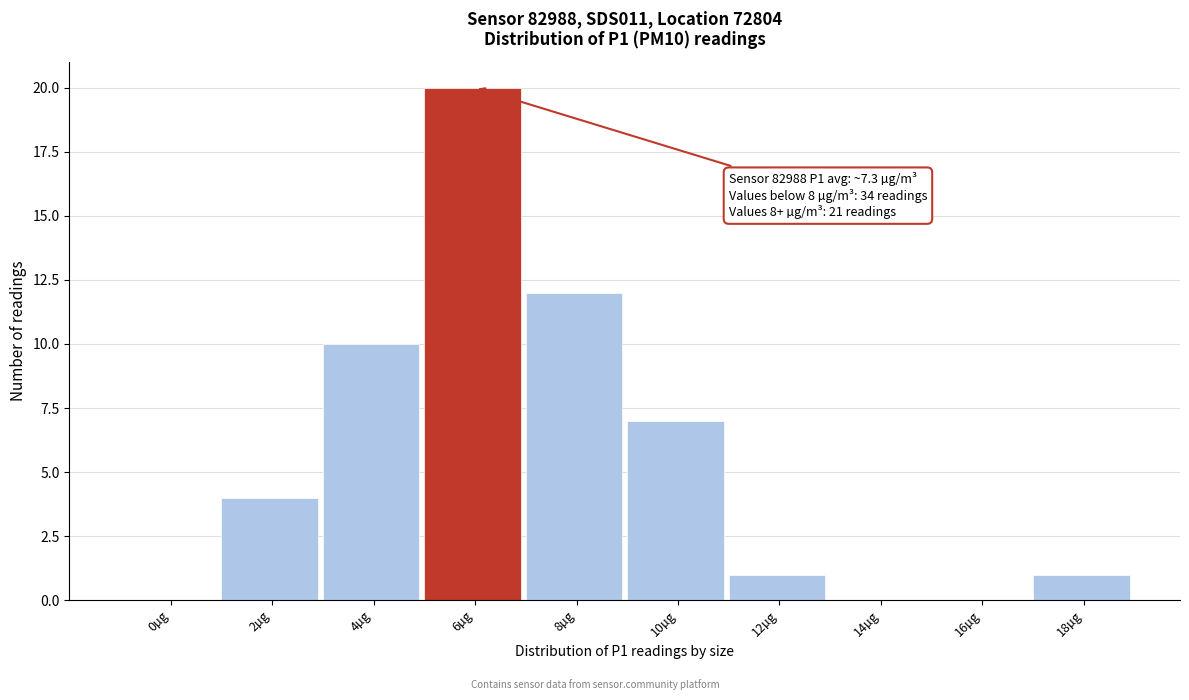

Reading right to left, extract all data points from this chart.

18µg=1	16µg=0	14µg=0	12µg=1	10µg=7	8µg=12	6µg=20	4µg=10	2µg=4	0µg=0